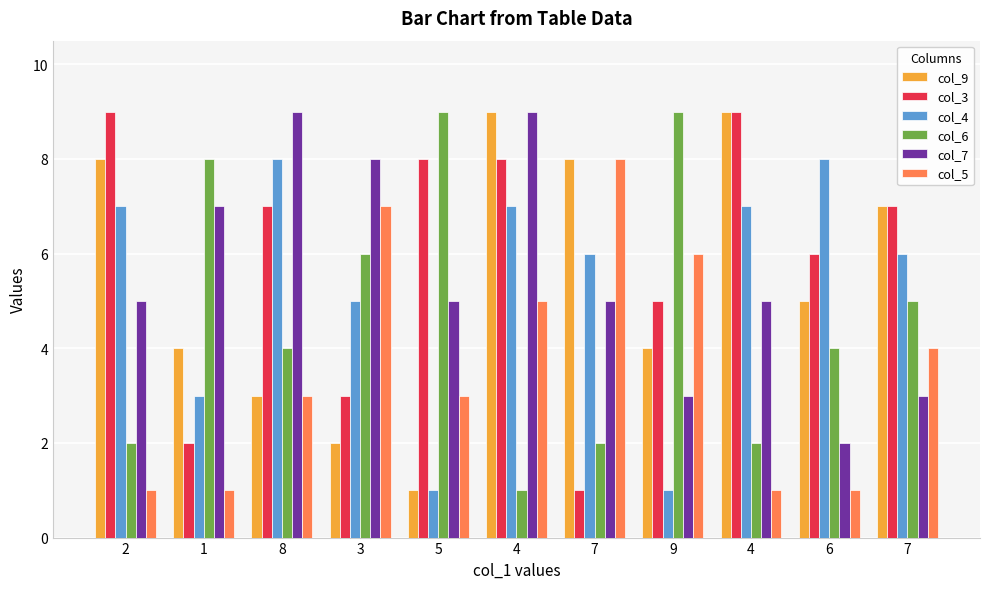

What is the difference between the maximum and minimum values in the col_4 series?

7